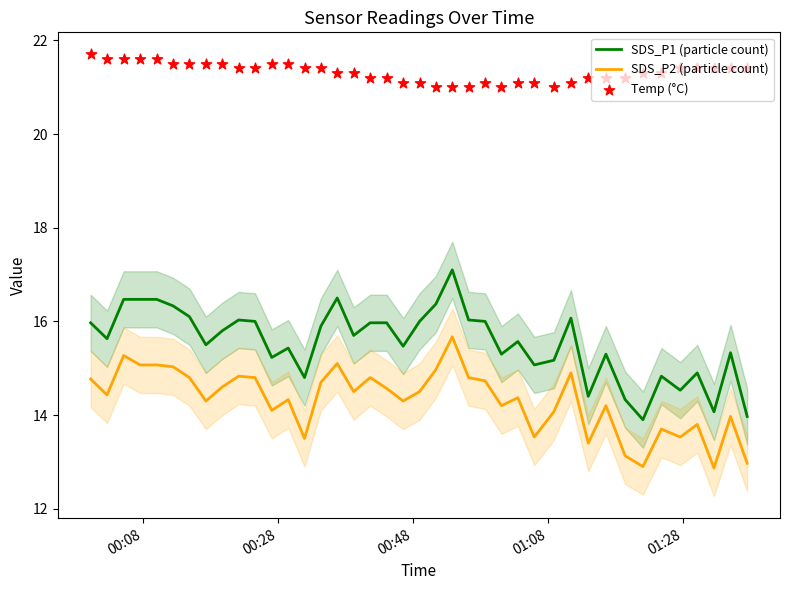

True or false: SDS_P1 (particle count) and SDS_P2 (particle count) cross at least once.

False